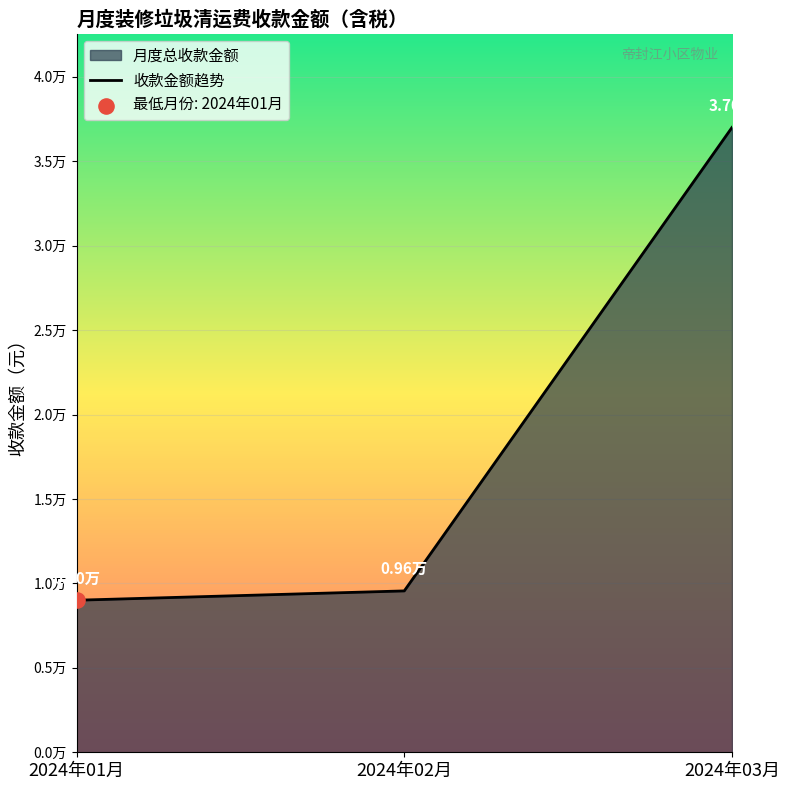

What is the ratio of the value at 2024年02月 to the value at 2024年01月?

1.1